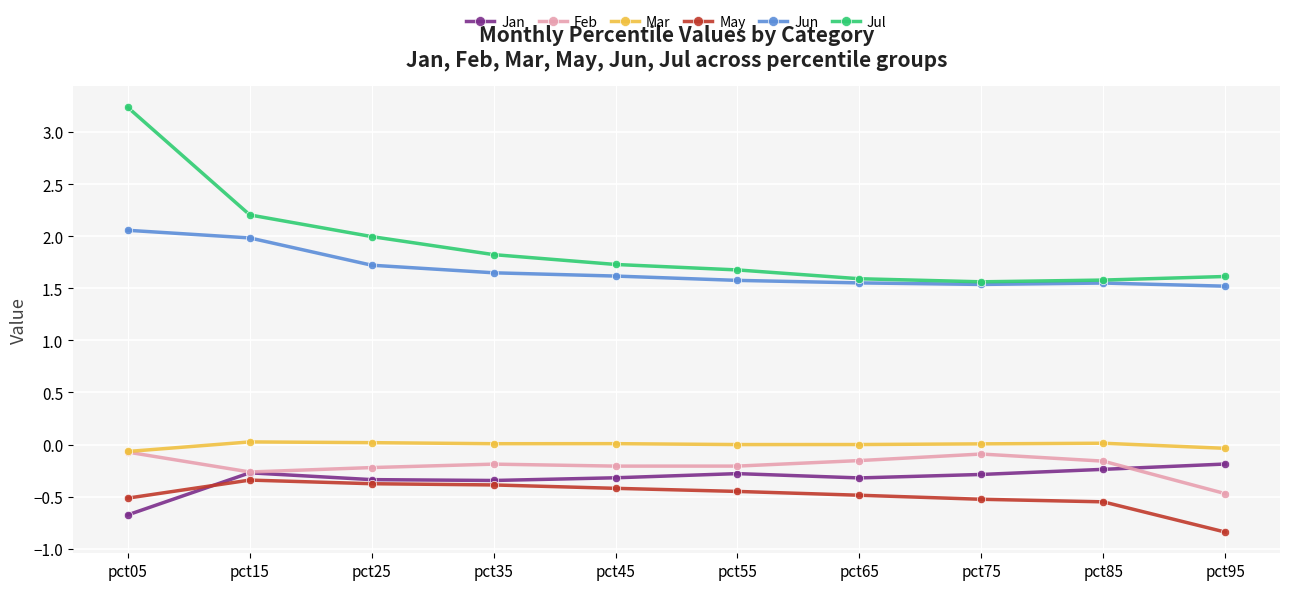

At which category is the sum across all series the highest?

pct05